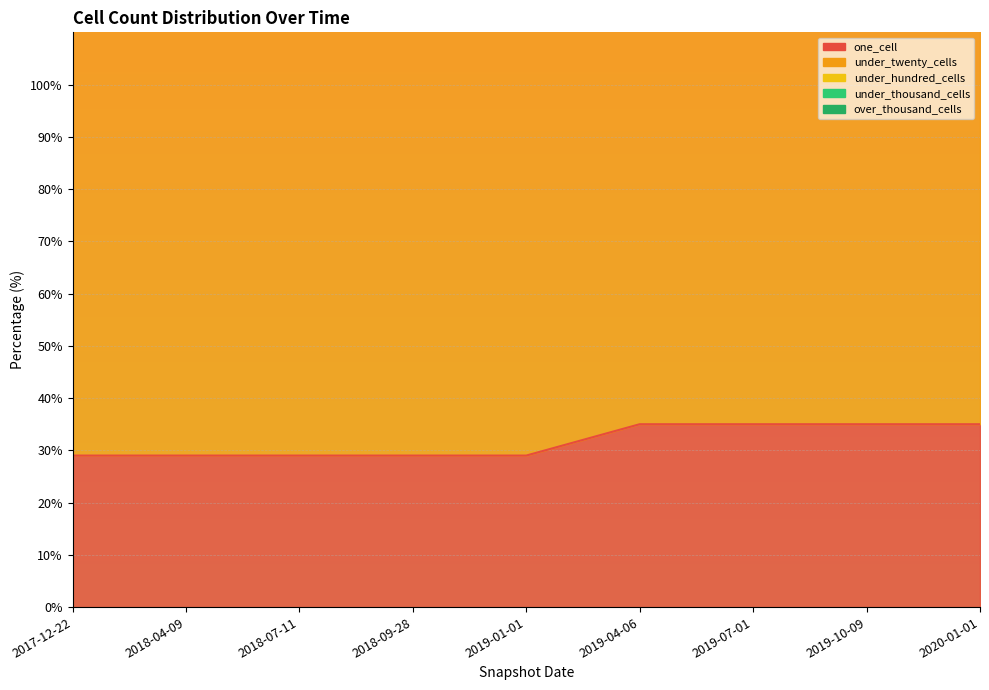

True or false: one_cell has a value of 35 at 2020-01-01.

True